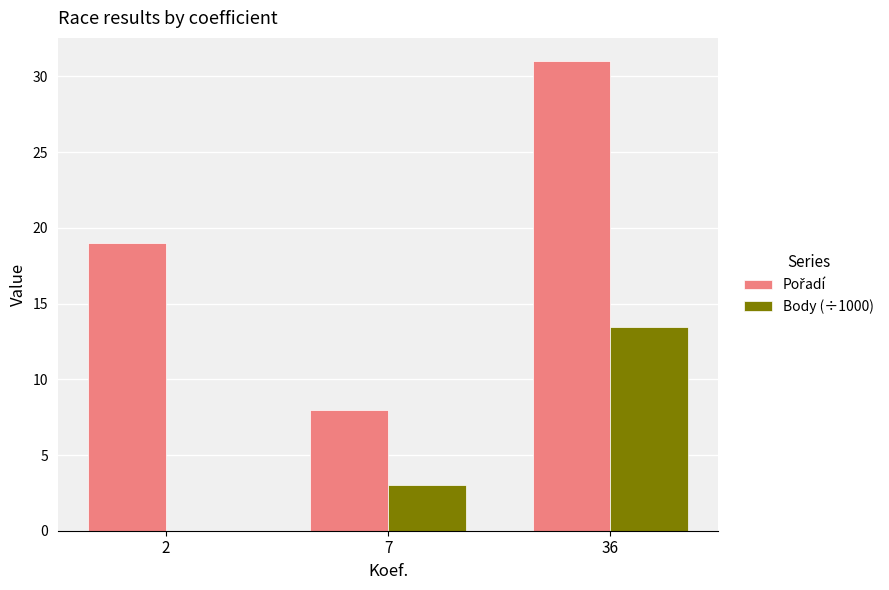

At which label is Body (÷1000) closest to 6?

7